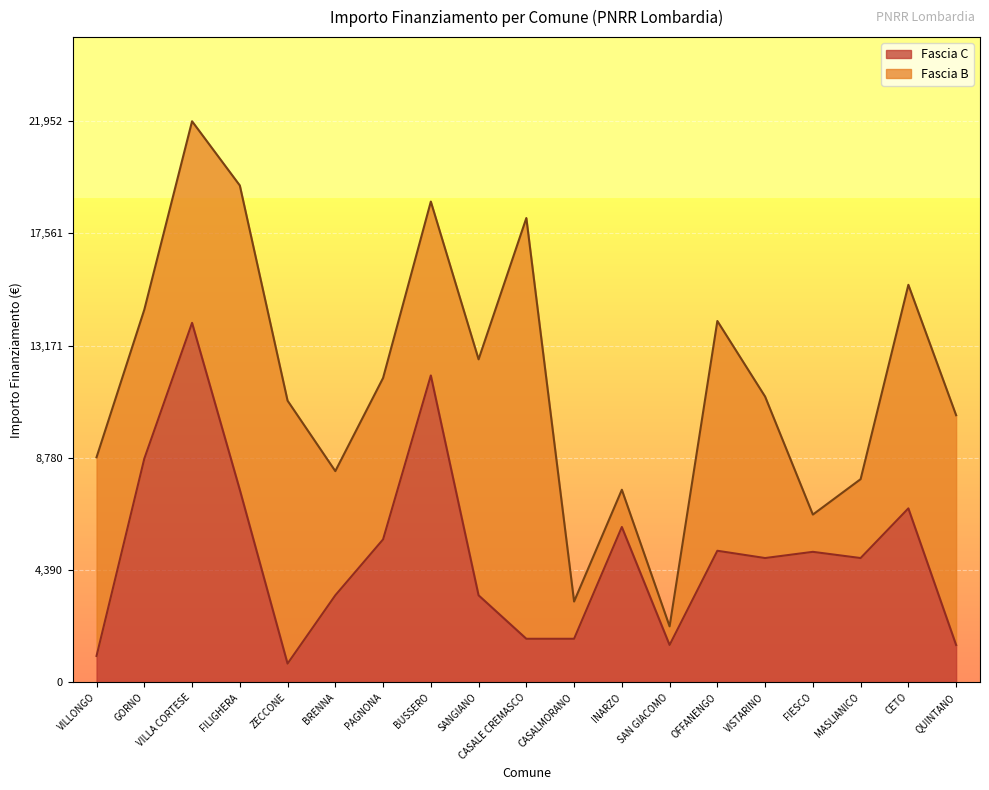

The value at MASLIANICO is 4860. True or false?

True